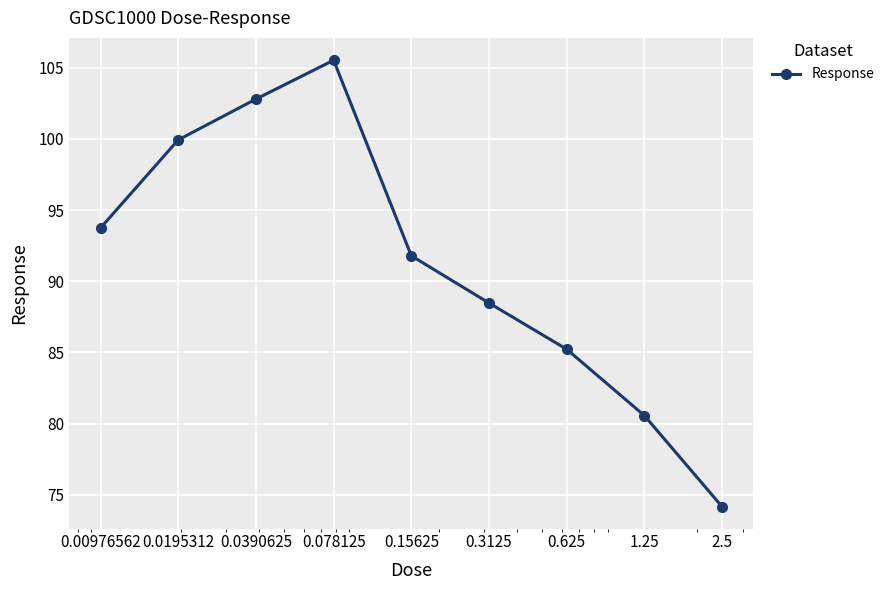

What is the value of the 9th point from the left?

74.2